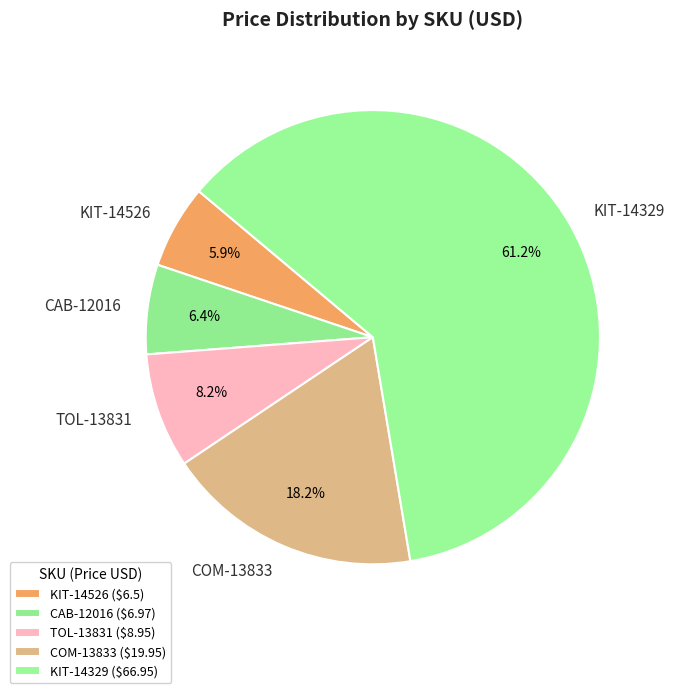

Which has a higher value, TOL-13831 or KIT-14329?

KIT-14329